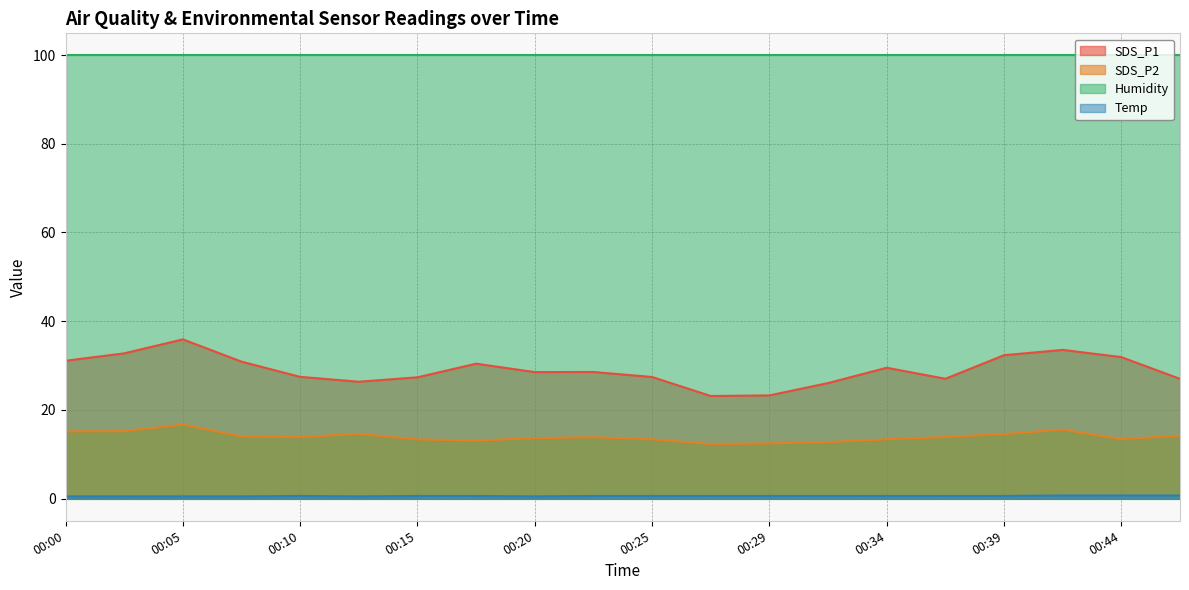

Which category has the highest value in the SDS_P1 series?

00:05